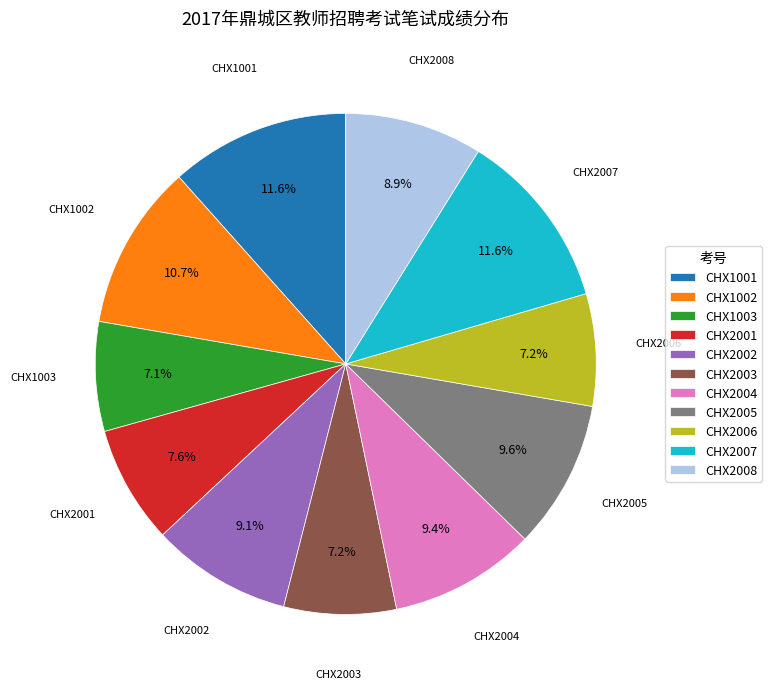

What portion of the pie excludes CHX1002?

89.3%